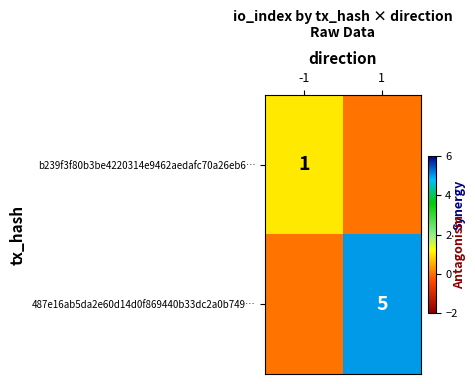

True or false: 487e16ab5da2e60d14d0f869440b33dc2a0b749… has a value of 1 at 1.

False